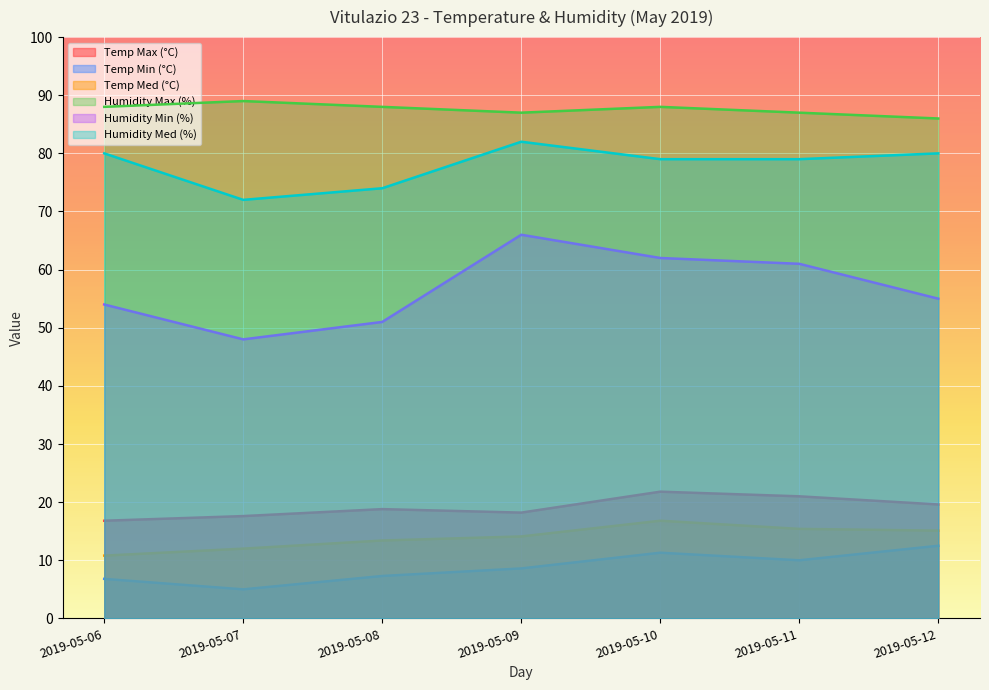

What is the sum of all Humidity Min (%) values?

397.0